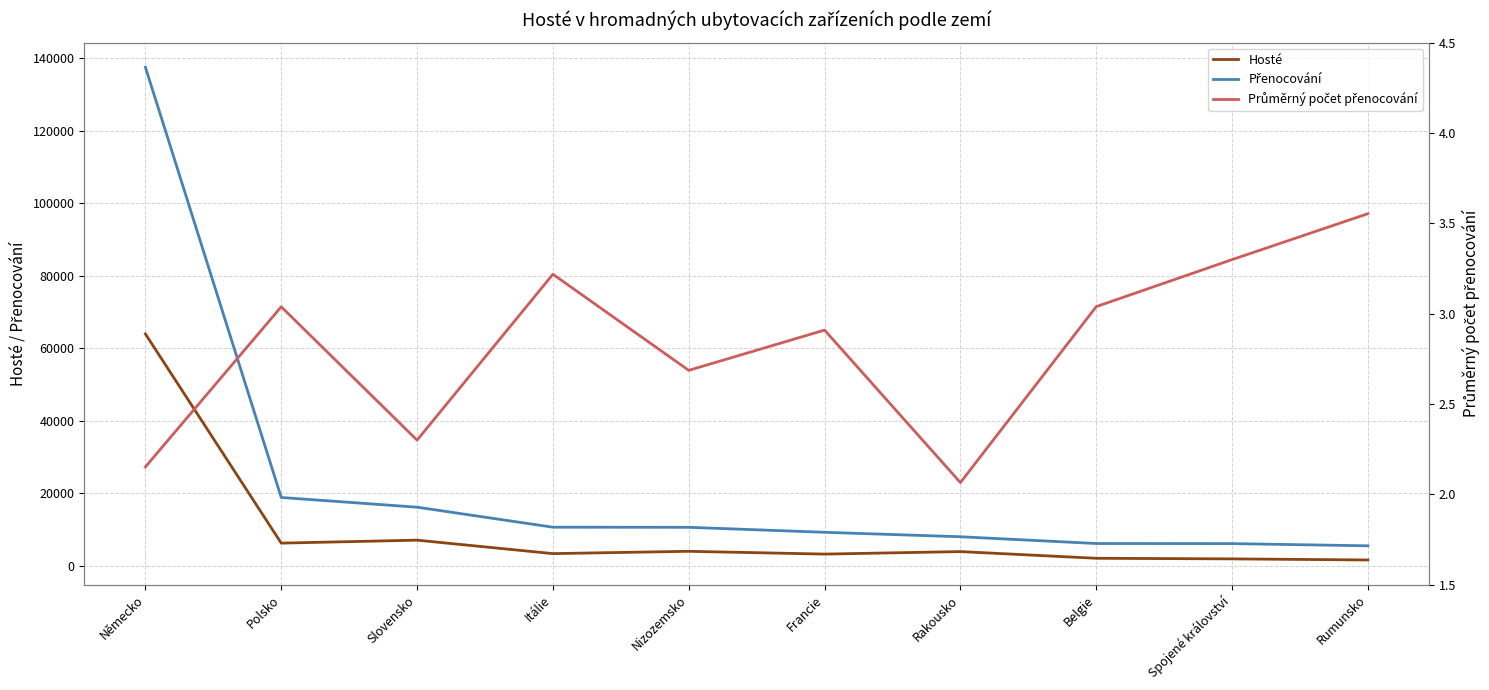

True or false: Hosté and Průměrný počet přenocování intersect in this chart.

False